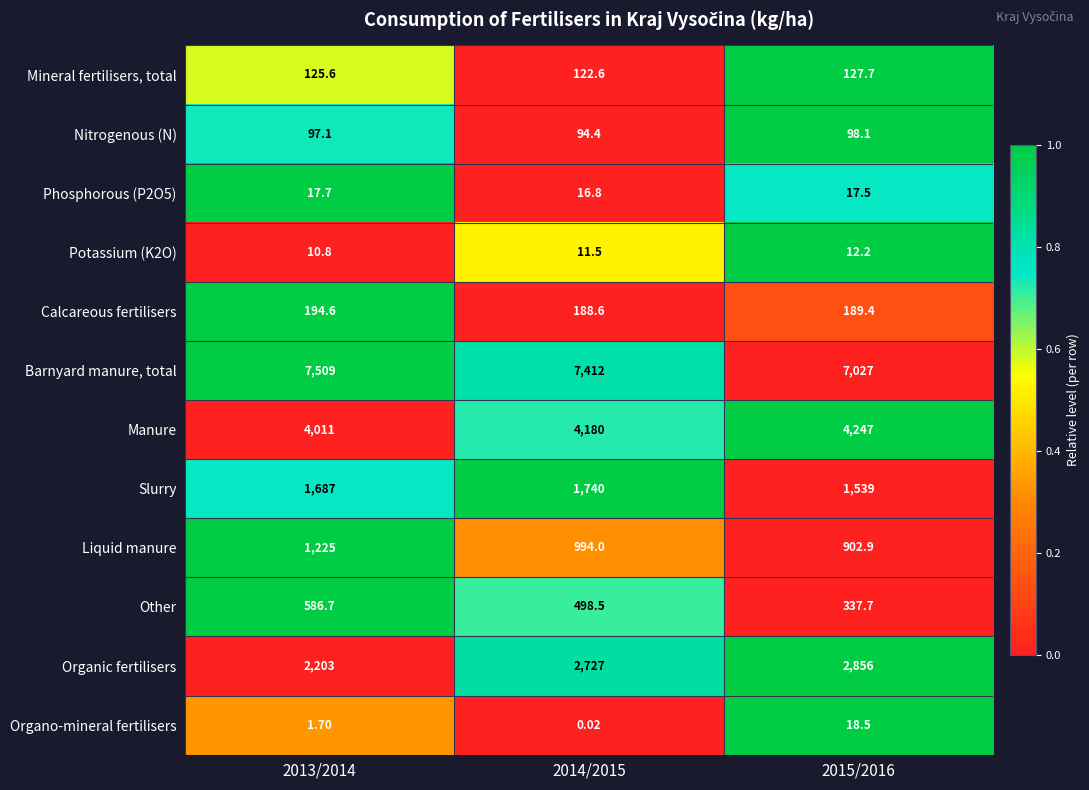

How many data points does each series have?

3